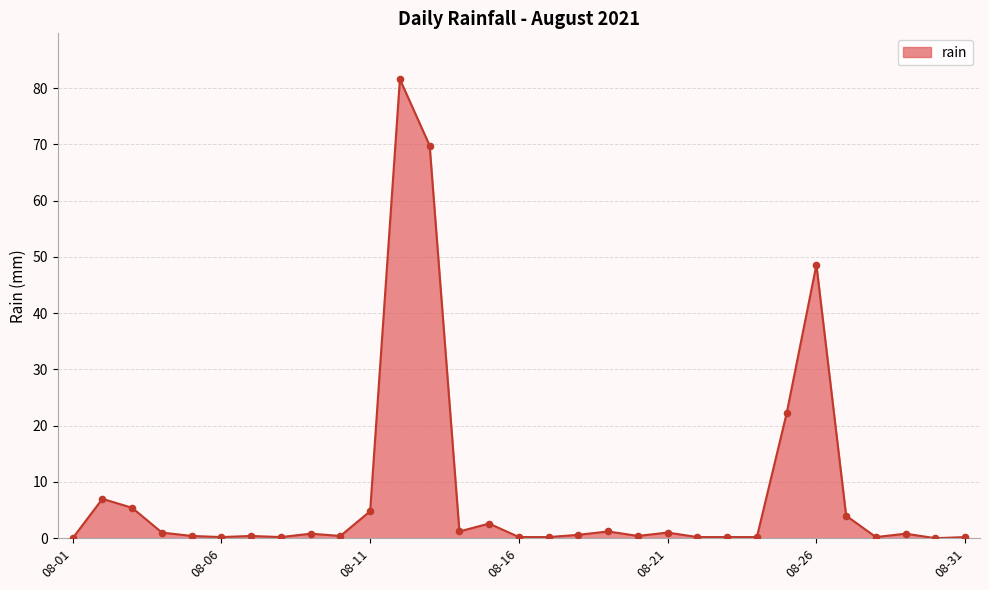

What is the maximum value shown in the chart?

81.6